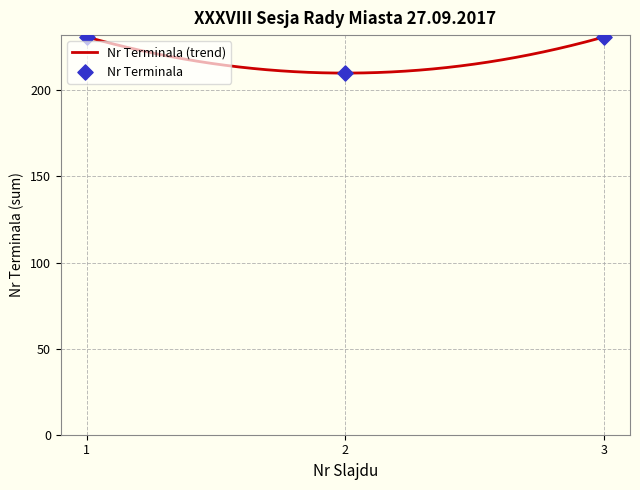

At how many categories does at least one series exceed 18?

3